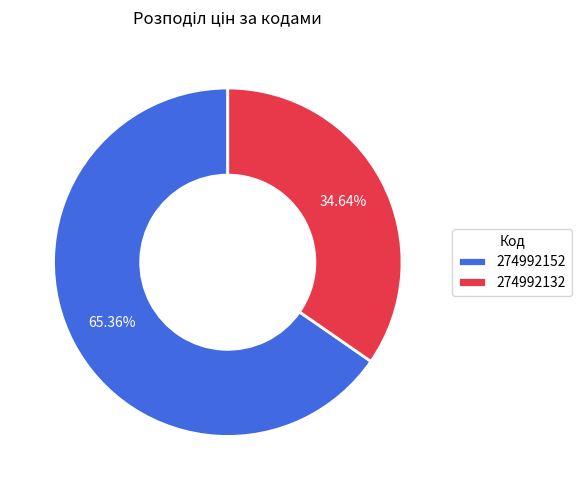

What is the smallest slice in the pie chart?

274992132